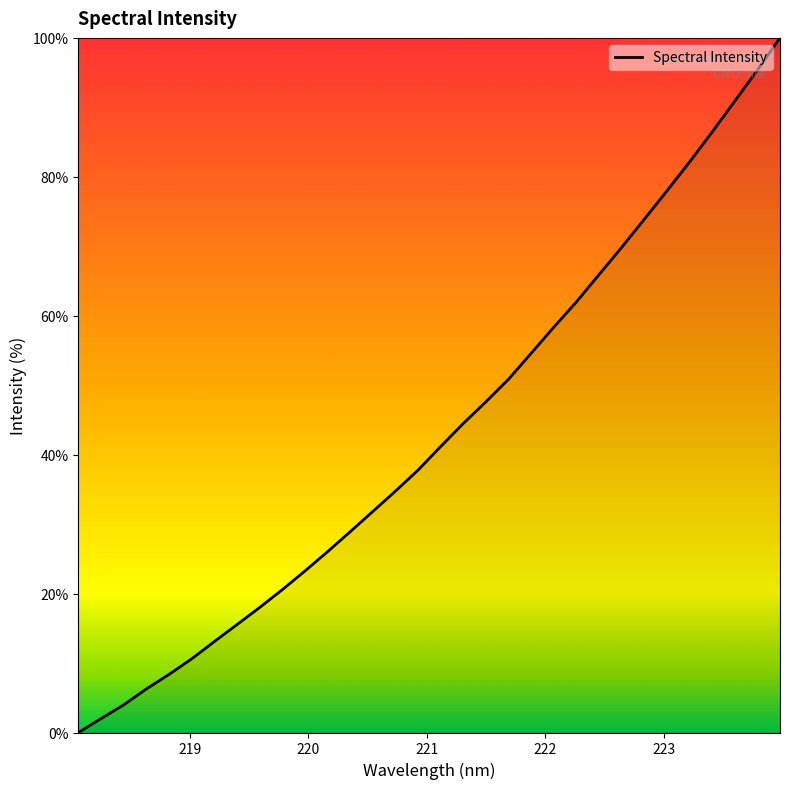

What is the sum of all values?

1382.8